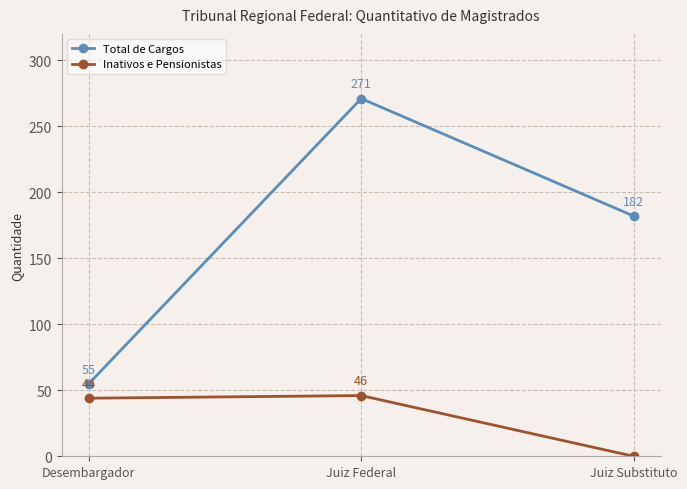

Reading right to left, extract all data points from this chart.

Total de Cargos: 182	271	55
Inativos e Pensionistas: 0	46	44